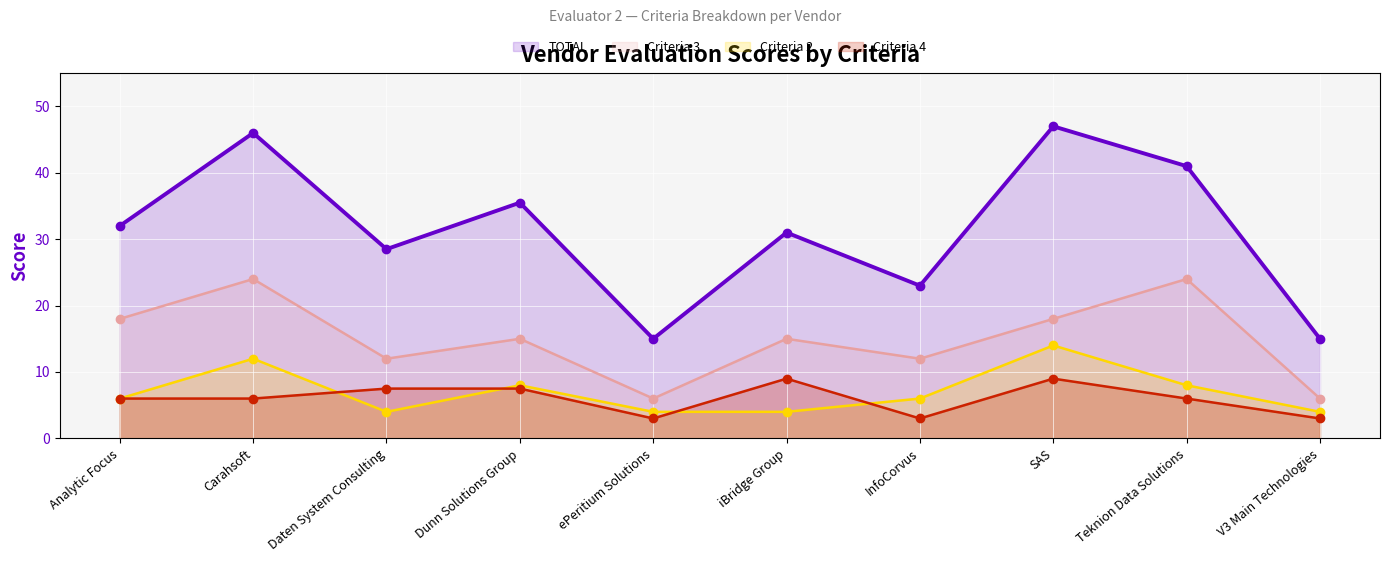

How many lines are shown in the chart?

4